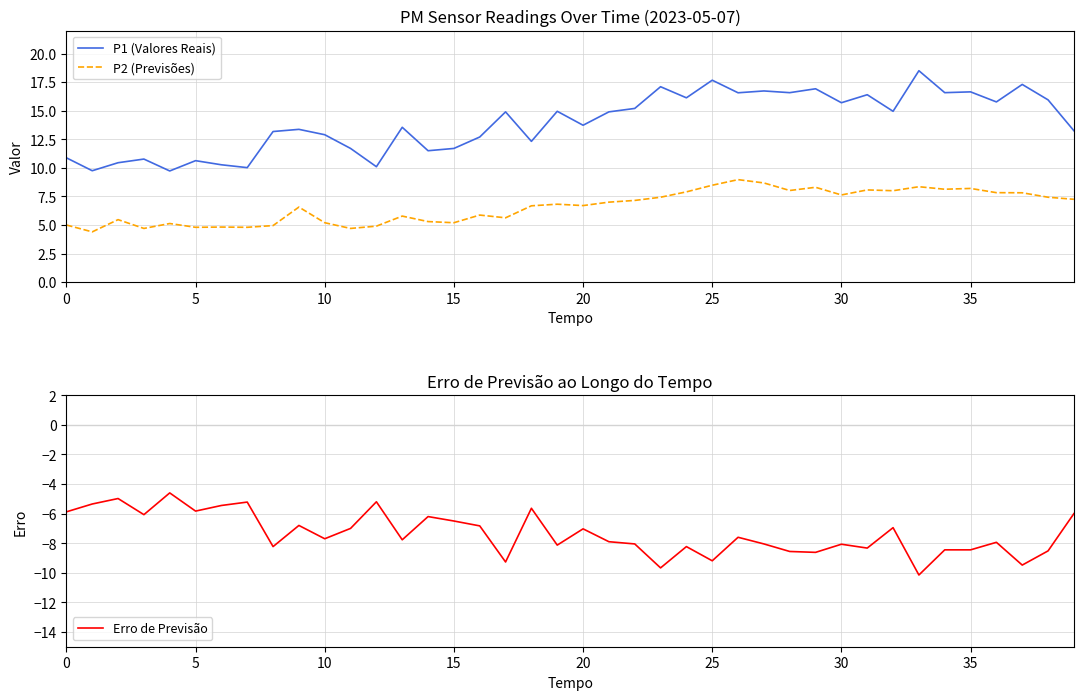

What is the minimum value shown in the chart?

-10.2